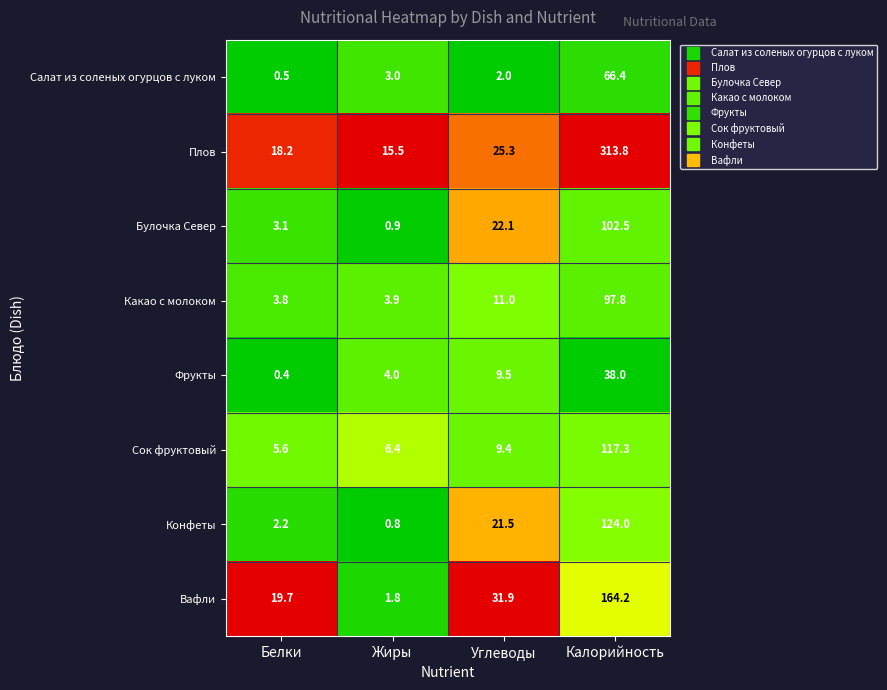

At which label is Булочка Север closest to 51?

Углеводы